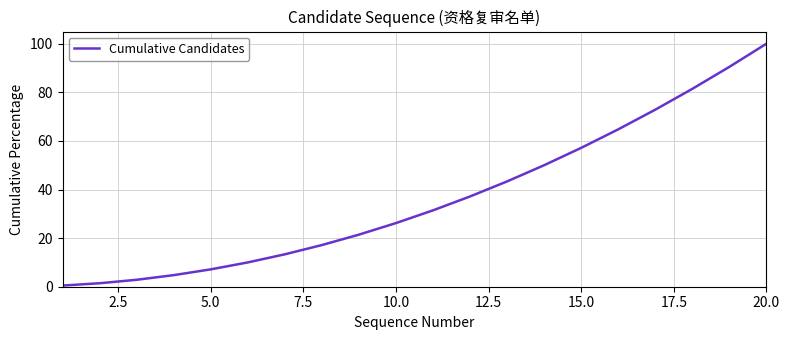

True or false: there are more than 0 points higher than both neighbors.

False